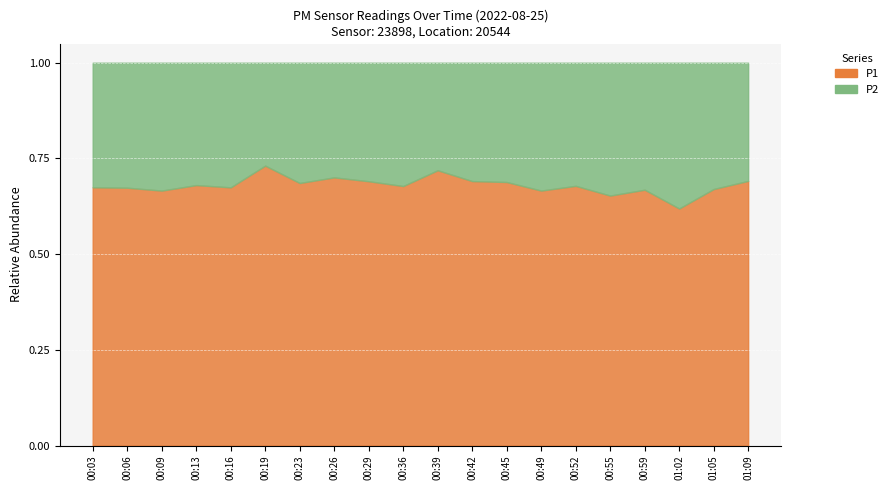

The P1 series shows 11.7 at 00:26. True or false?

True